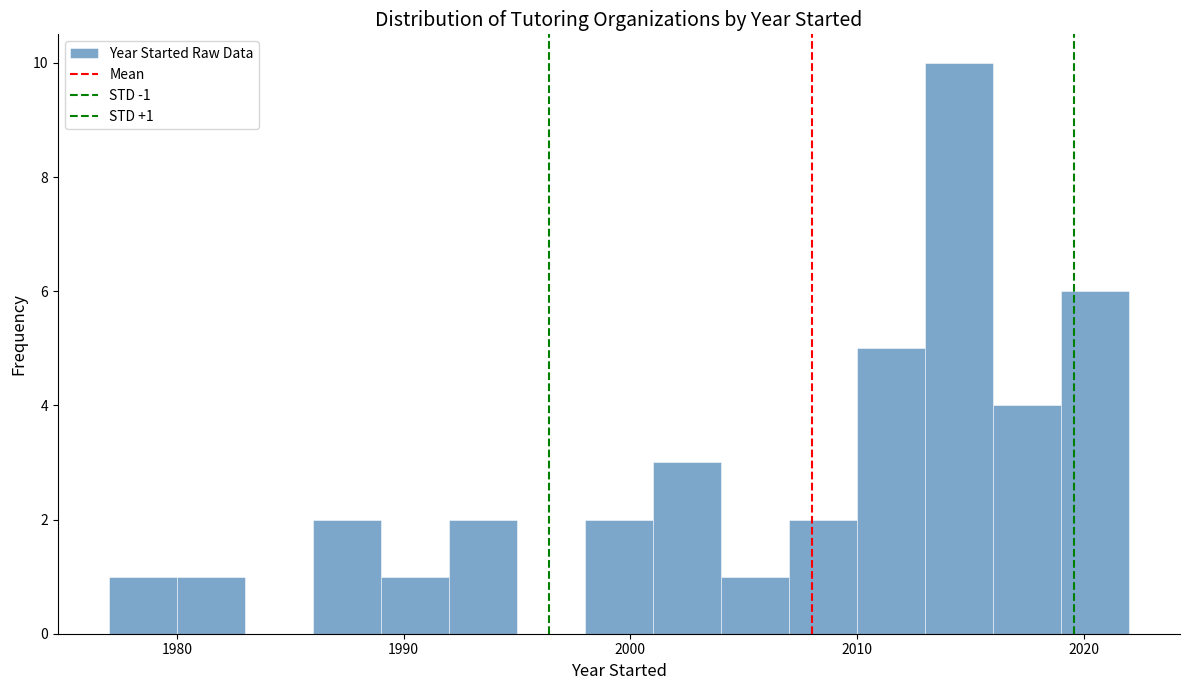

Around what value on the x-axis is the tallest bar? Give the approximate position of its centre, as read against the axis.

2015